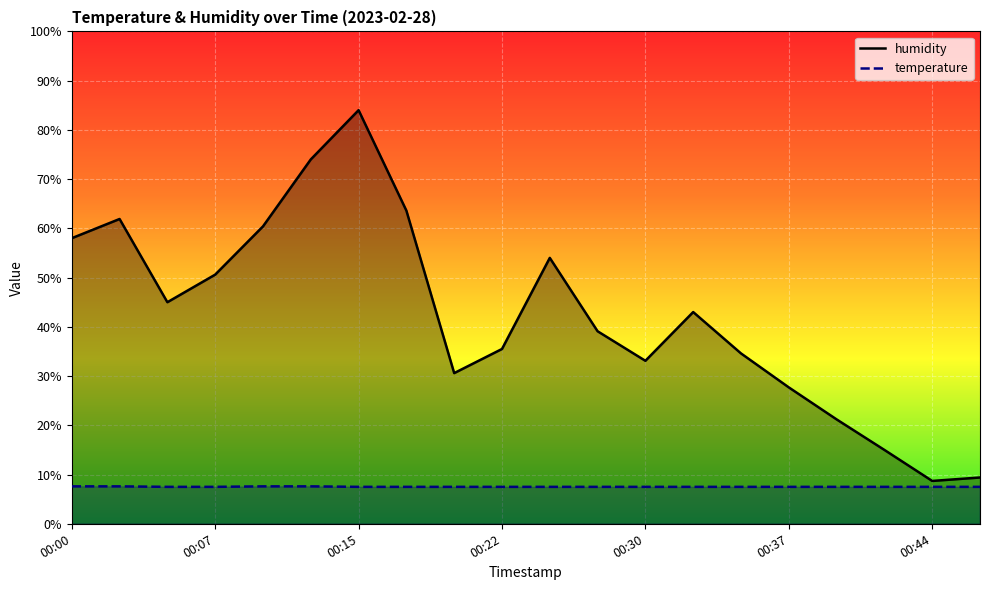

At which category is the sum across all series the highest?

00:15